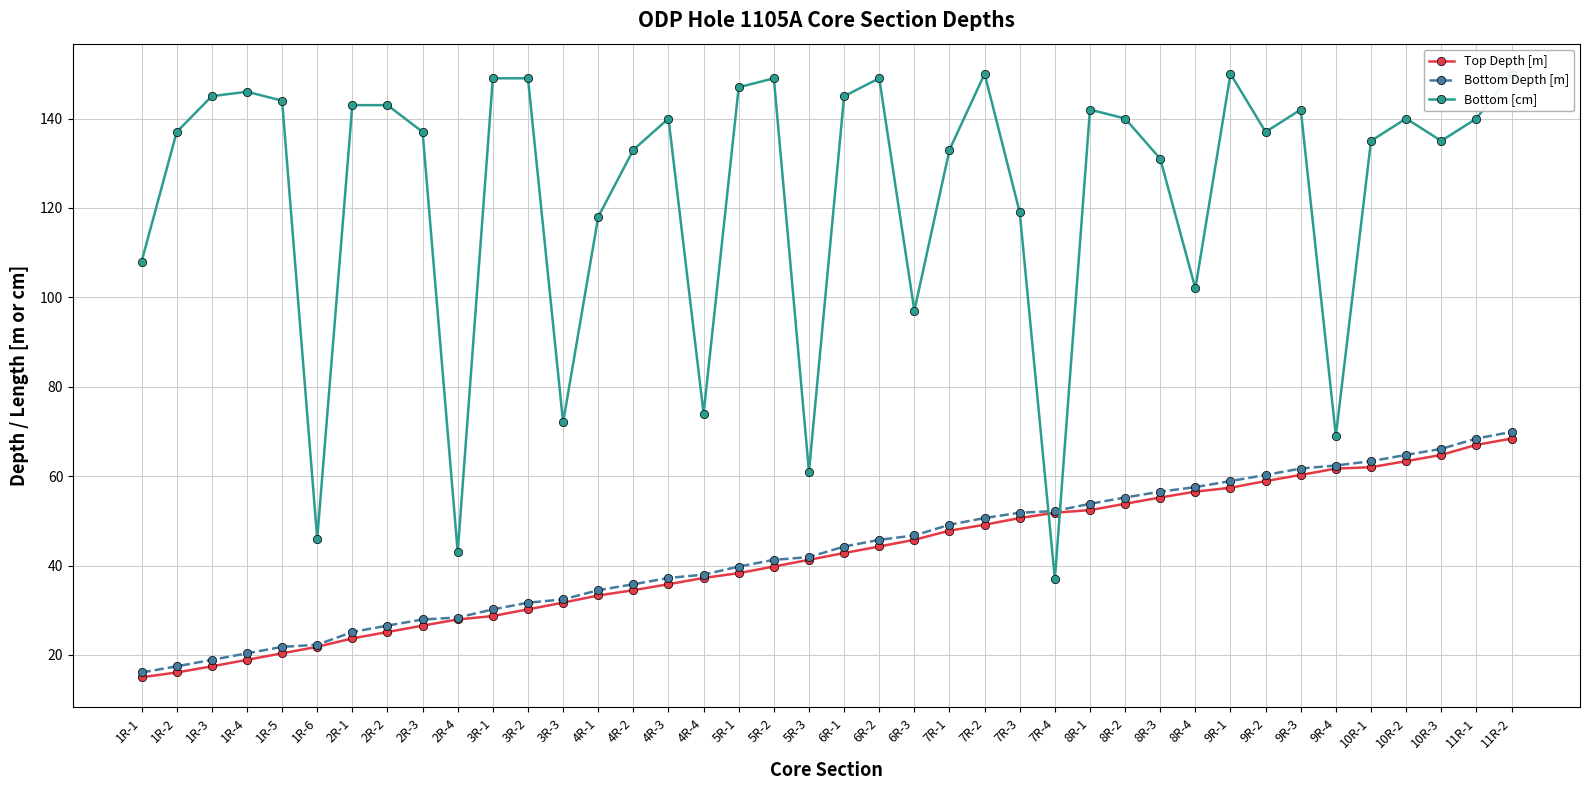

How many lines are shown in the chart?

3